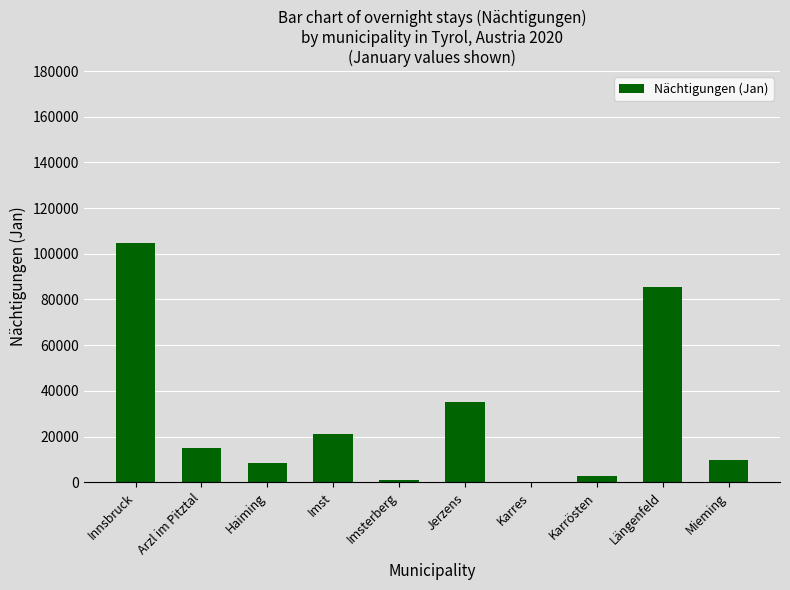

True or false: the data shows 85499 at Längenfeld.

True